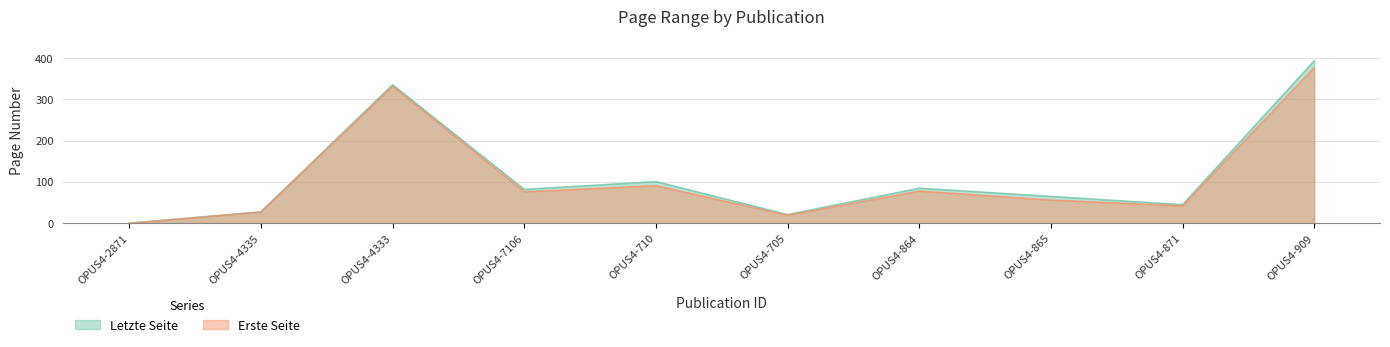

True or false: Letzte Seite and Erste Seite cross at least once.

False